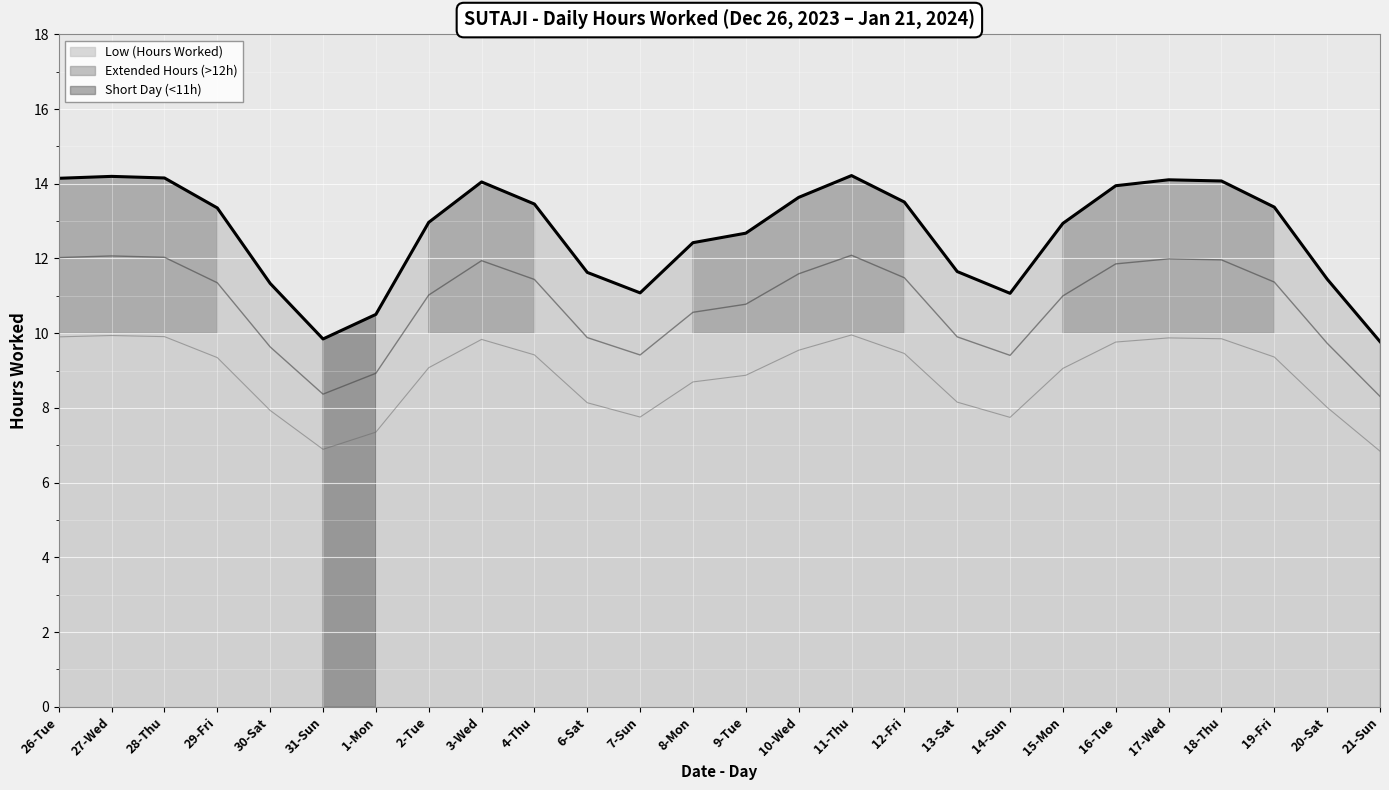

What is the spread (max minus min) of values at 16-Tue?

13.9